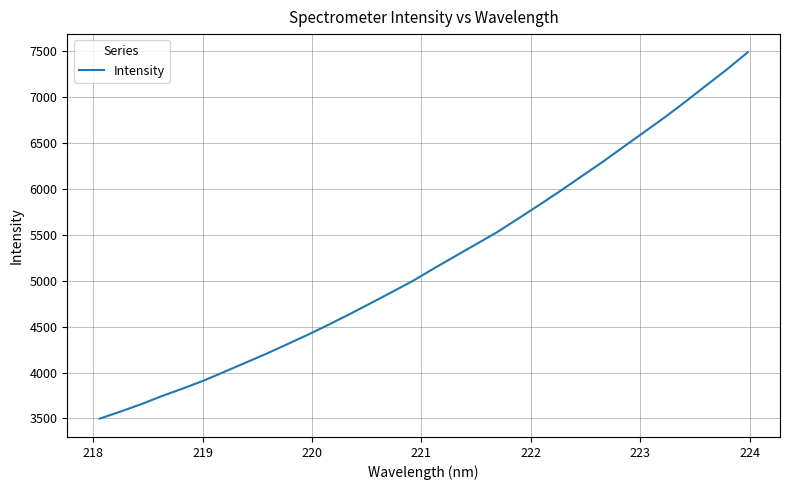

What is the minimum value shown in the chart?

3498.0